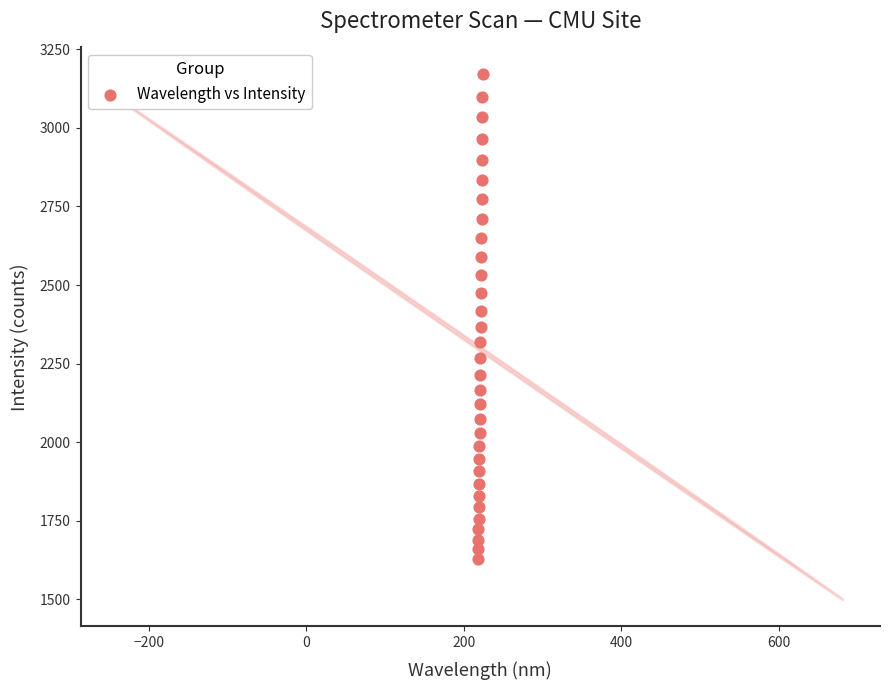

What is the range of Y values (max minus min)?

1545.6